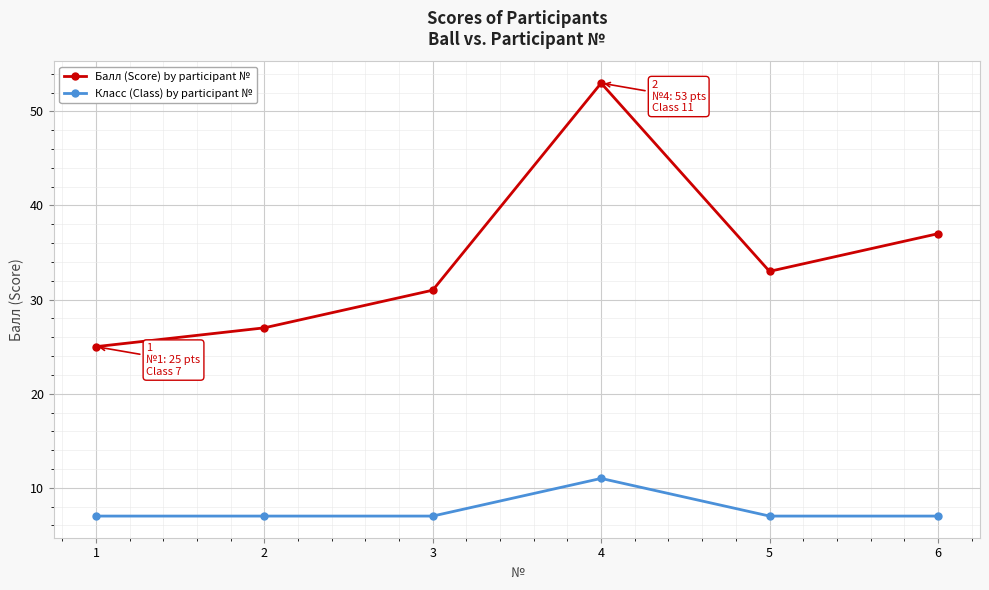

Reading left to right, extract all data points from this chart.

Балл (Score) by participant №: 25	27	31	53	33	37
Класс (Class) by participant №: 7	7	7	11	7	7